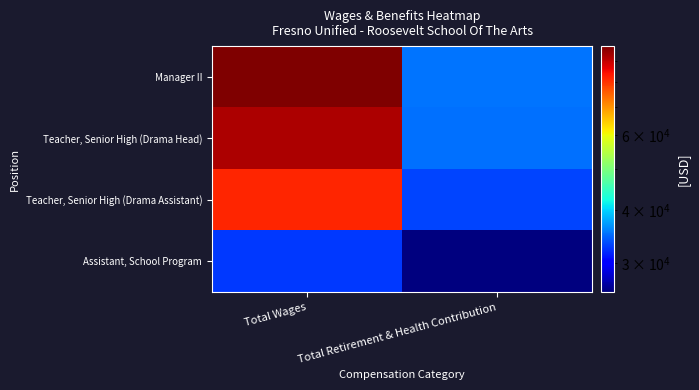

At which category is the sum across all series the highest?

Total Wages